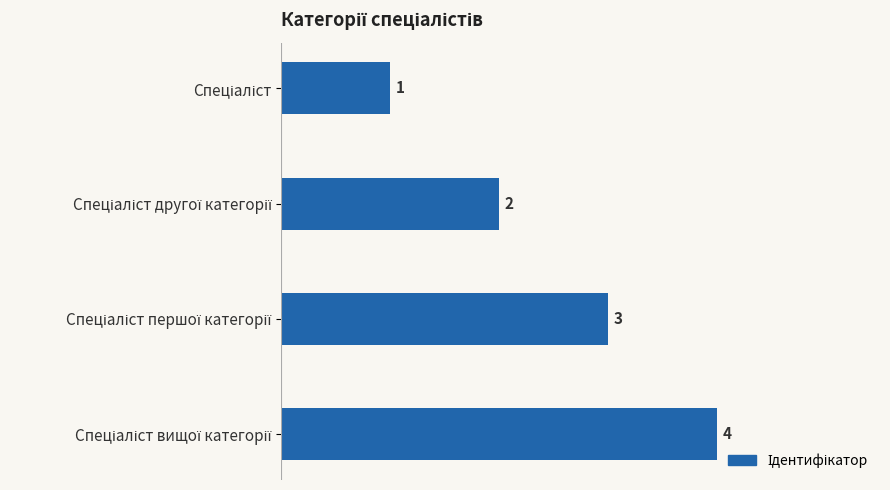

What is the greatest value displayed?

4